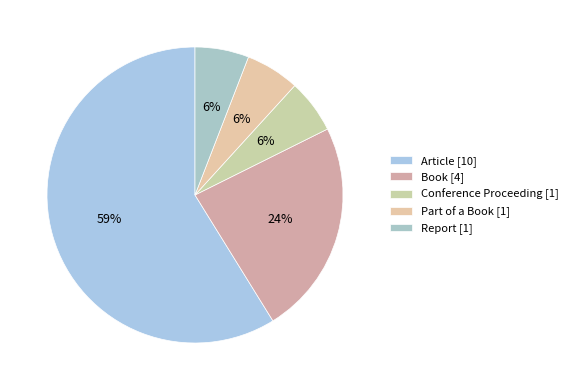

The Book slice represents 24% of the pie. True or false?

True